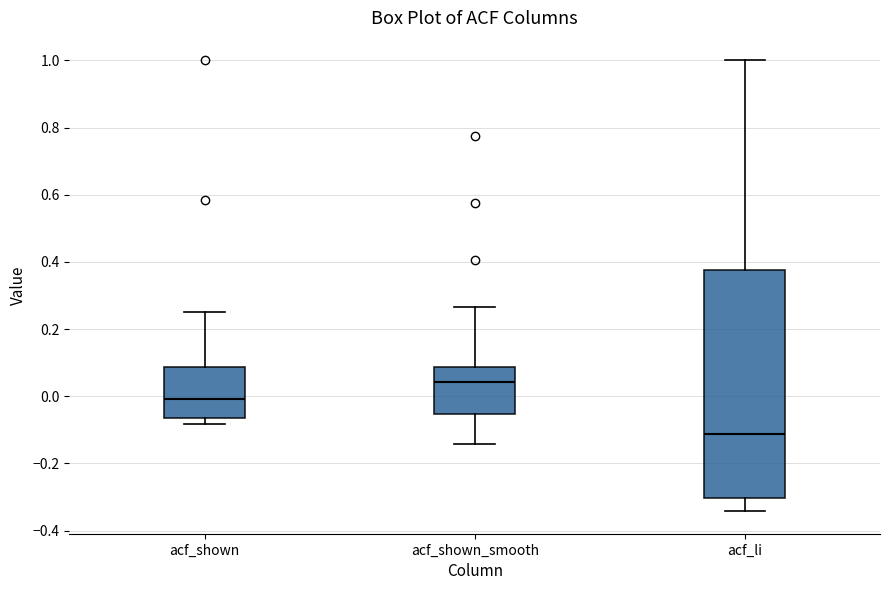

Reading left to right, read every box against the y-axis: the position of its median line, the range the box covers, and the ends of its whiskers. The values are not printed on the chart, so give them approximately, as read against the axis.

acf_shown: median 0.00, box -0.06 to 0.08, whiskers -0.08 to 0.26
acf_shown_smooth: median 0.04, box -0.06 to 0.08, whiskers -0.14 to 0.26
acf_li: median -0.12, box -0.30 to 0.38, whiskers -0.34 to 1.00